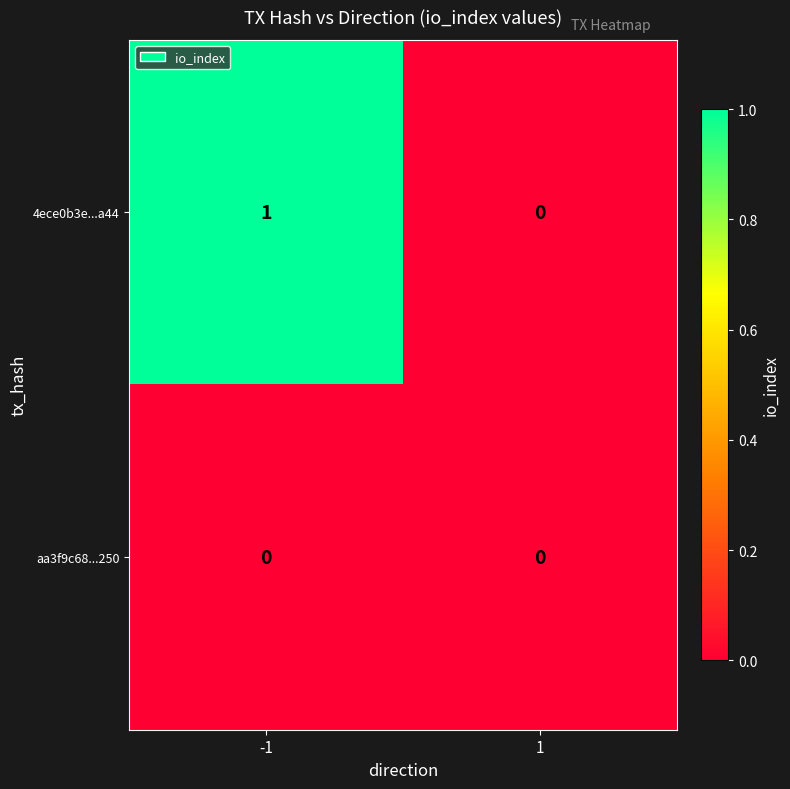

Which series has the largest range (max minus min)?

4ece0b3e...a44